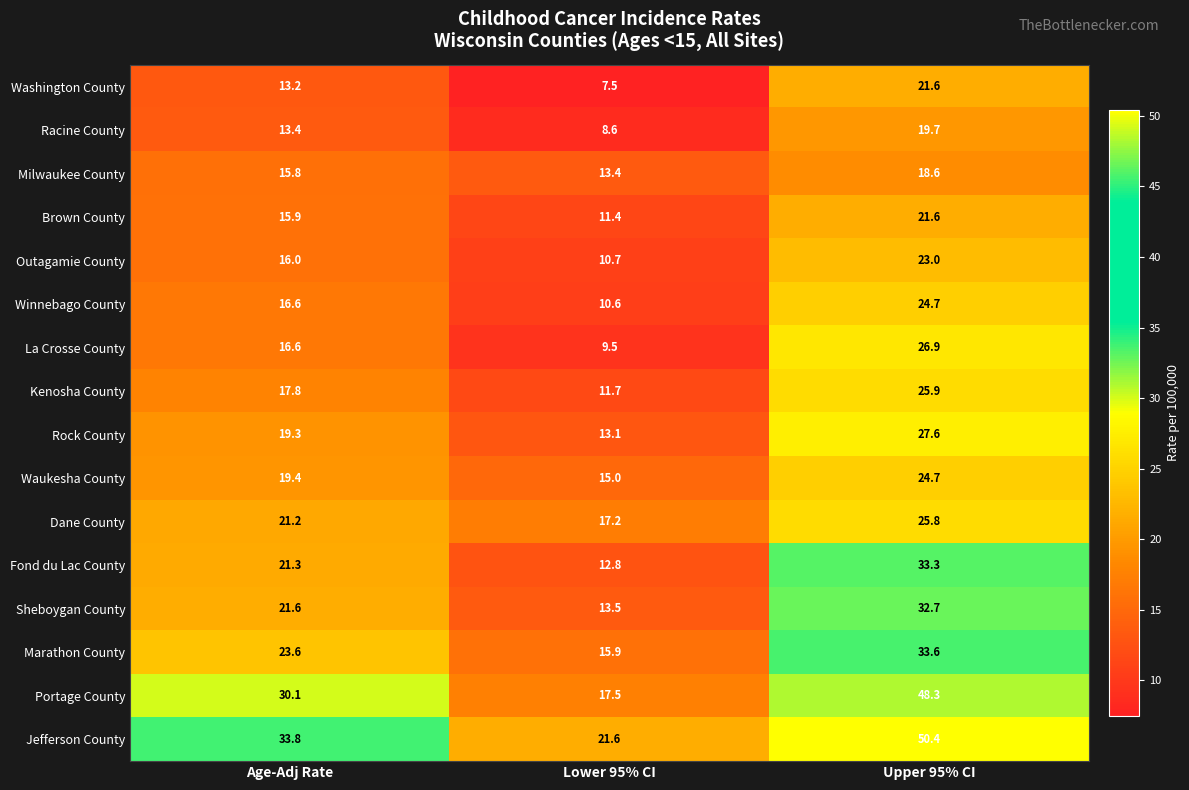

At which label does Kenosha County first exceed 17?

Age-Adj Rate